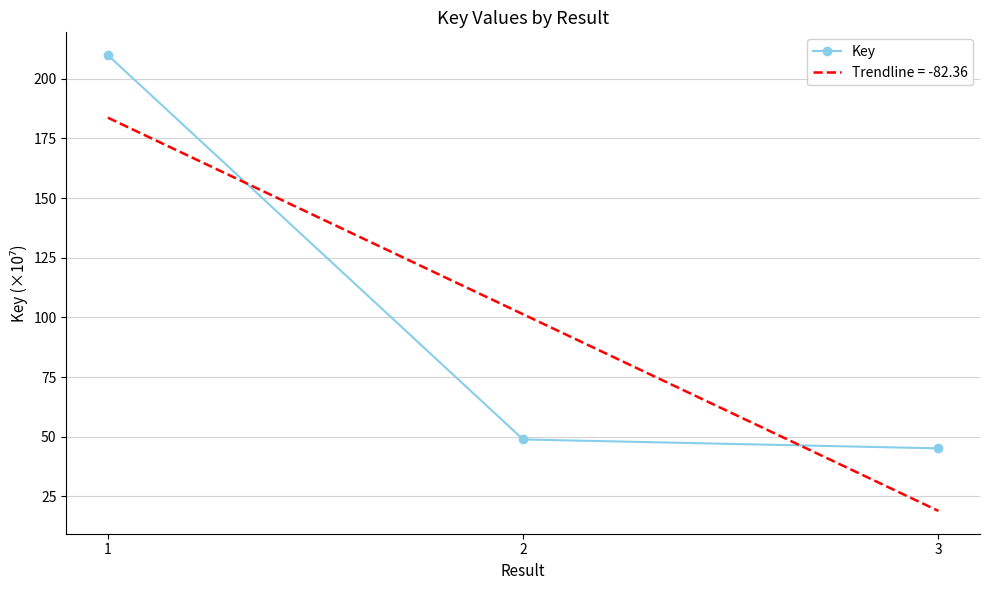

Rank the categories by value from lowest to highest.

3, 2, 1